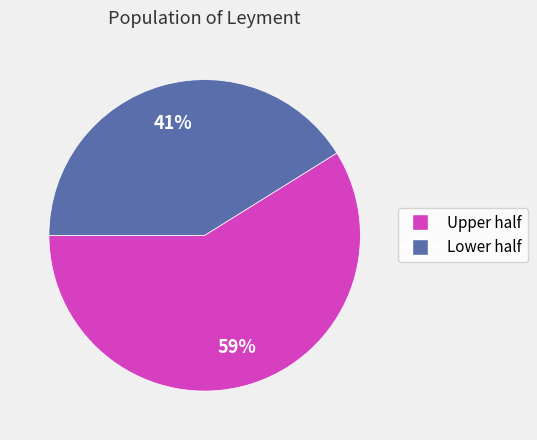

To the nearest percent, what is the difference between the largest and smallest slice percentages?

18%